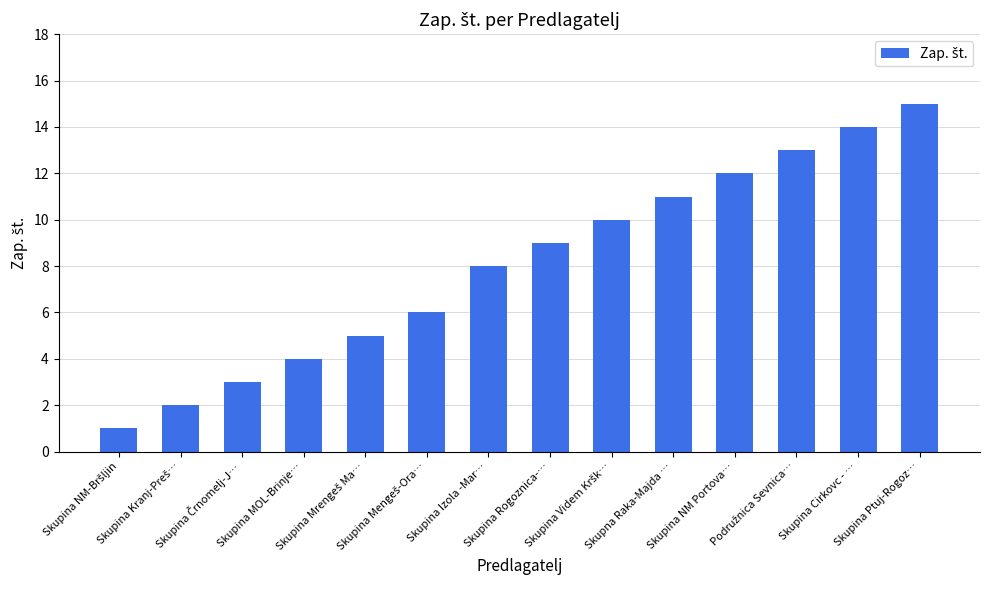

What is the difference between the maximum and second lowest values?

13